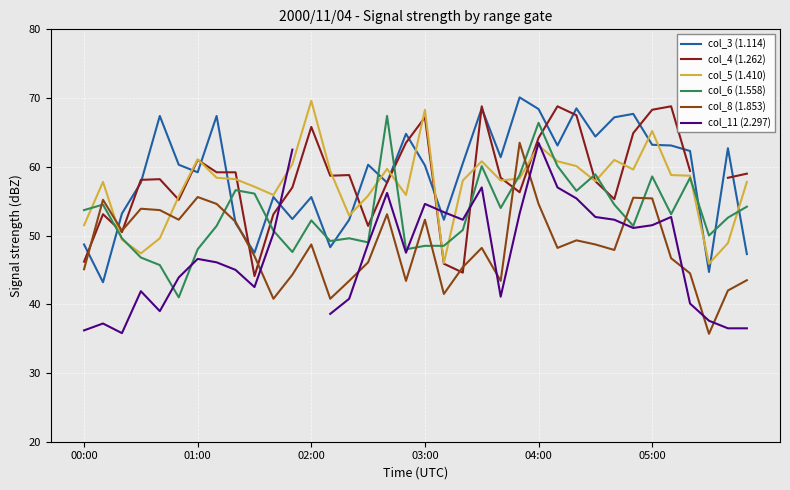

What is the minimum value for col_6 (1.558)?

41.0